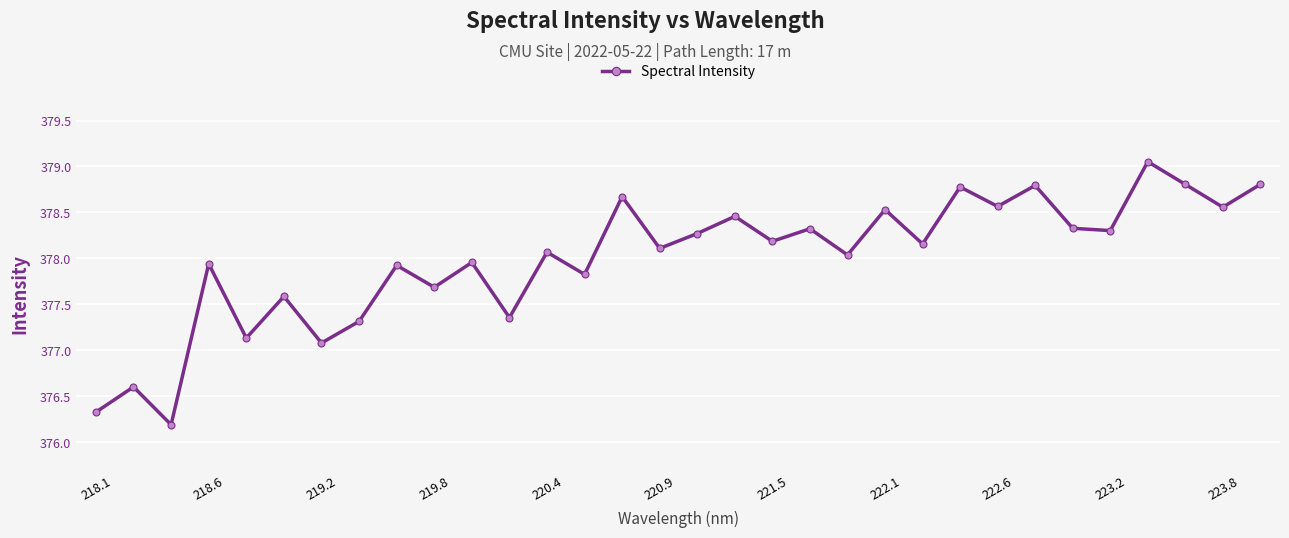

How many categories are shown in the chart?

32